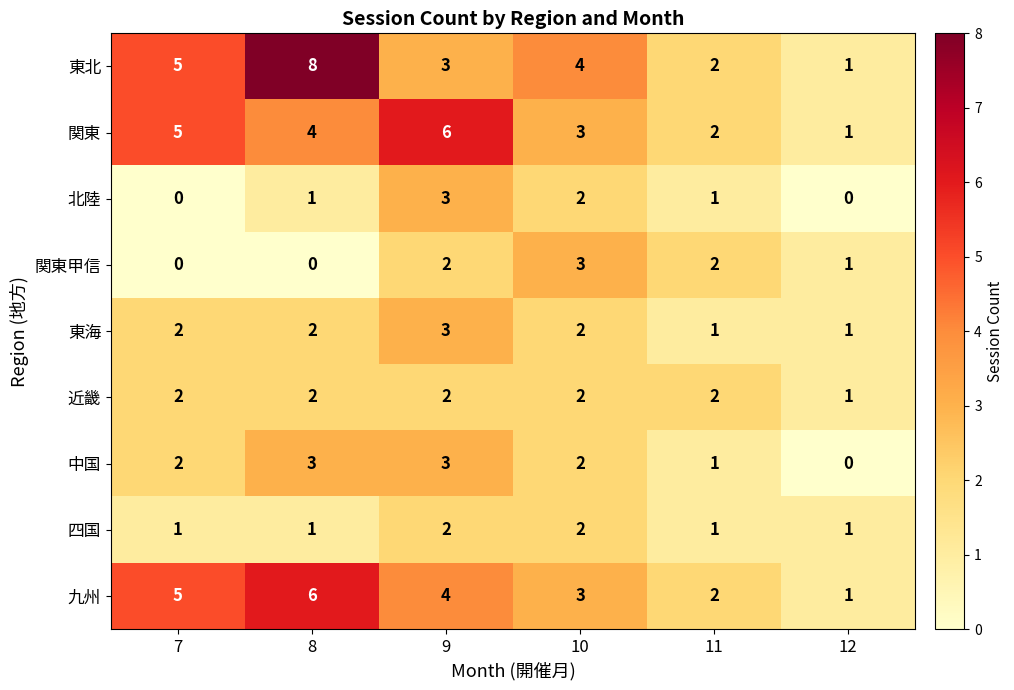

Where is 東北 nearest to the value 4?

10